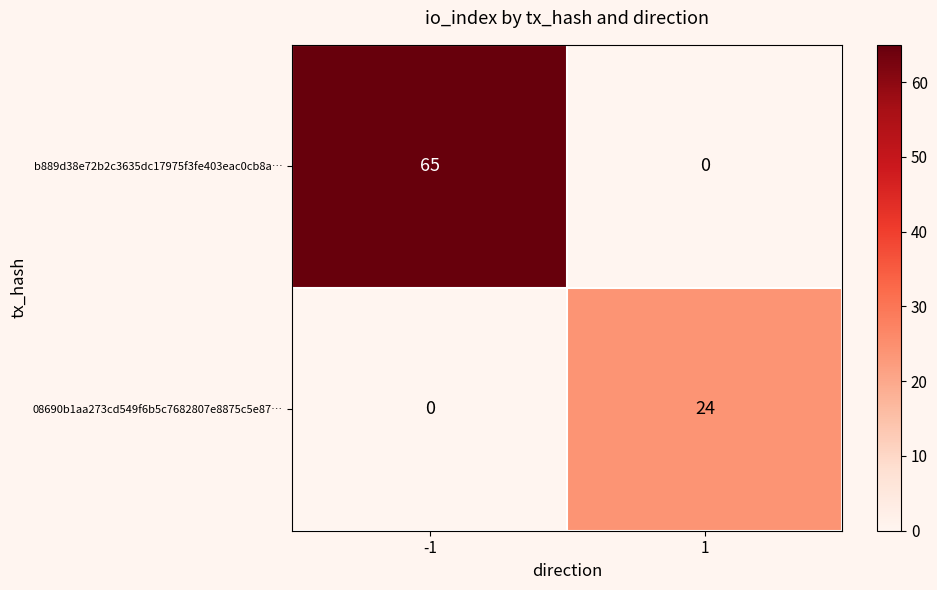

Reading left to right, transcribe all the data shown in this chart.

b889d38e72b2c3635dc17975f3fe403eac0cb8a…: -1=65	1=0
08690b1aa273cd549f6b5c7682807e8875c5e87…: -1=0	1=24